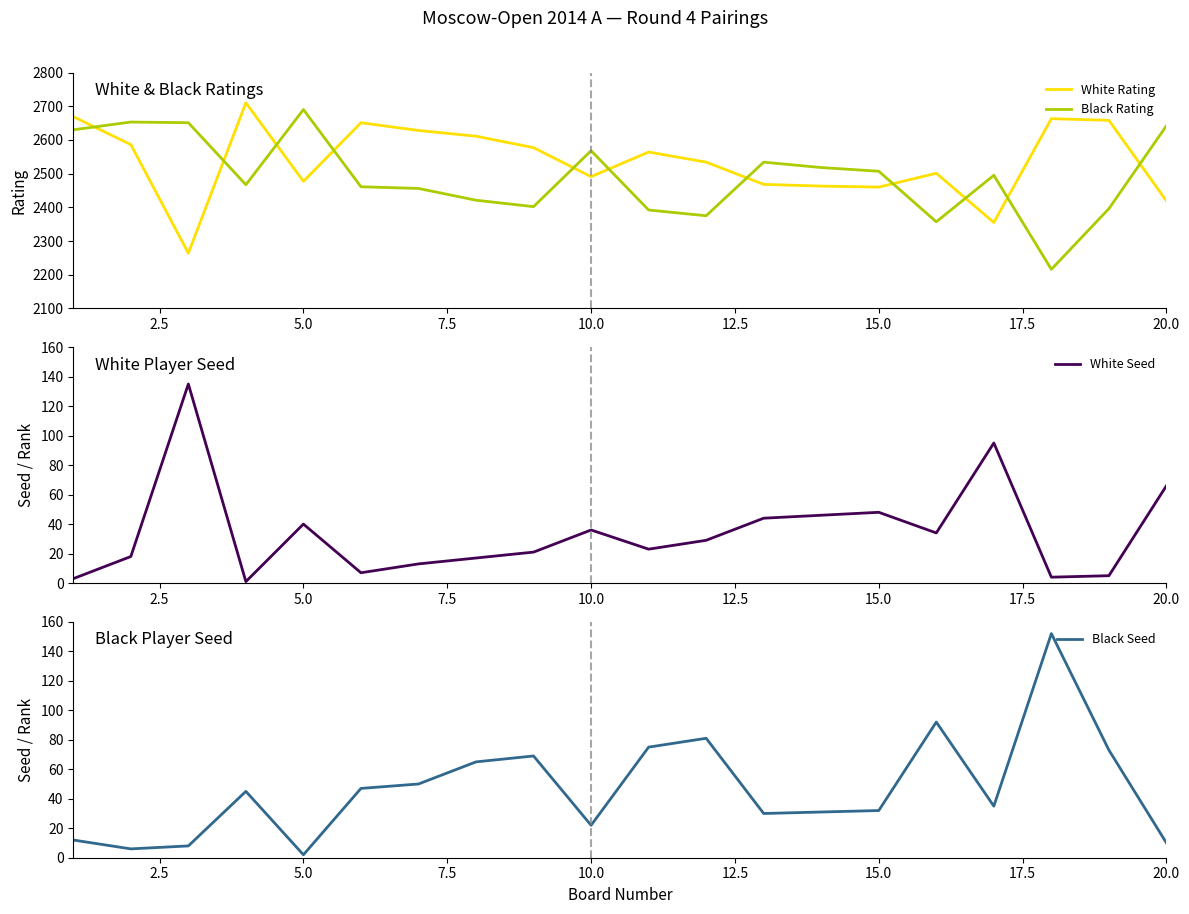

How many intersections are there between Black Rating and White Rating?

11